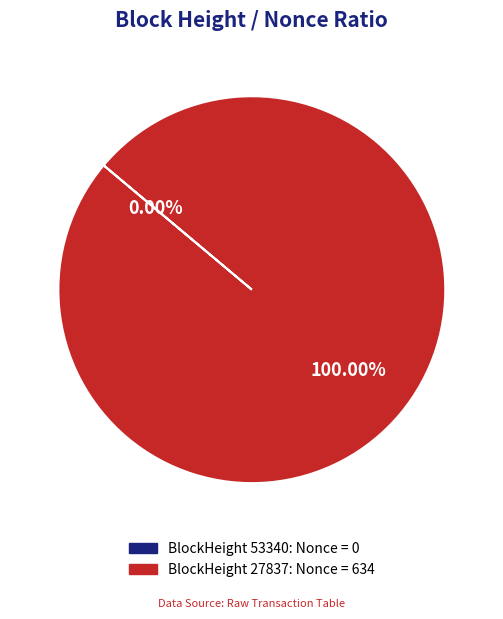

Is there a majority slice in this chart?

Yes